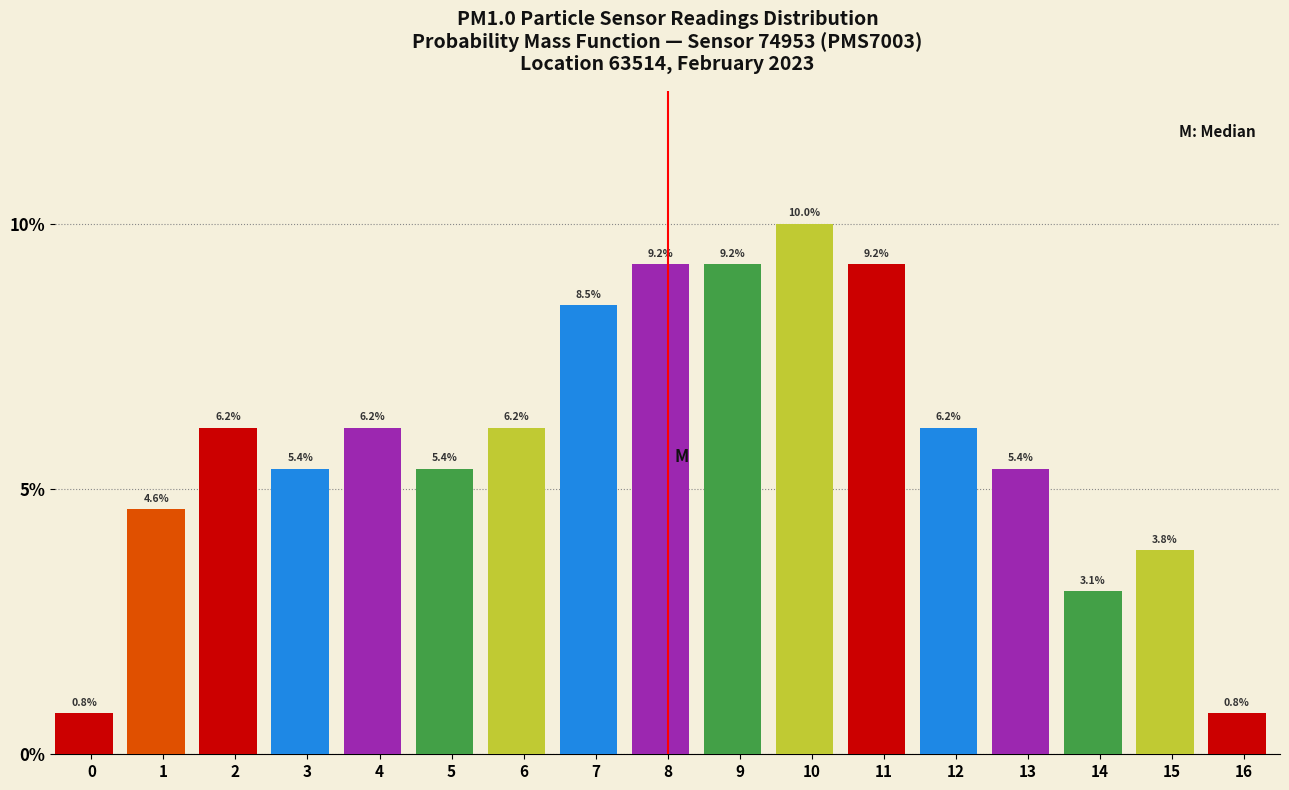

Reading left to right, transcribe all the data shown in this chart.

0.8	4.6	6.2	5.4	6.2	5.4	6.2	8.5	9.2	9.2	10.0	9.2	6.2	5.4	3.1	3.8	0.8